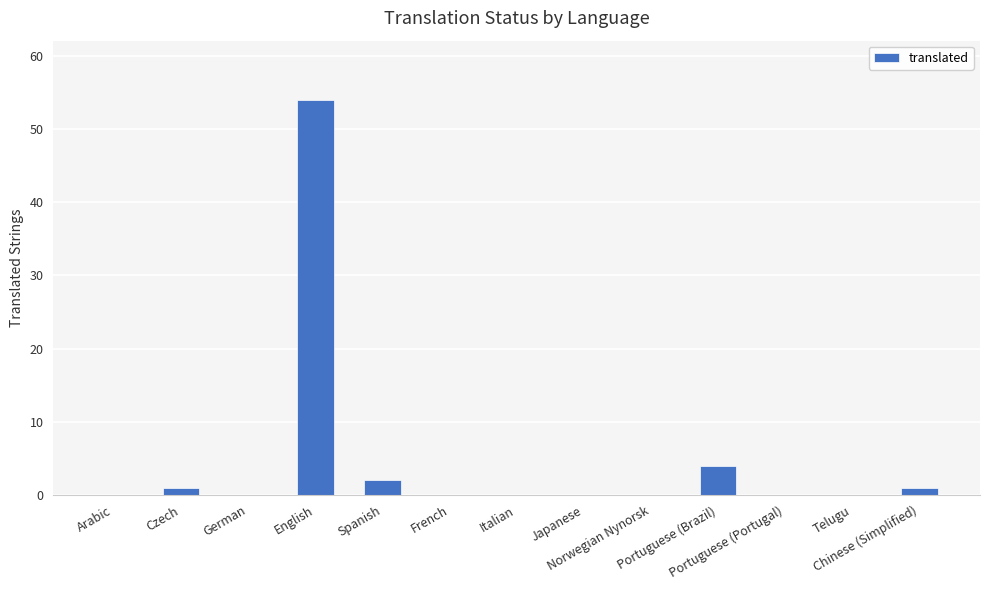

Reading left to right, list all the values displayed in this chart.

0	1	0	54	2	0	0	0	0	4	0	0	1